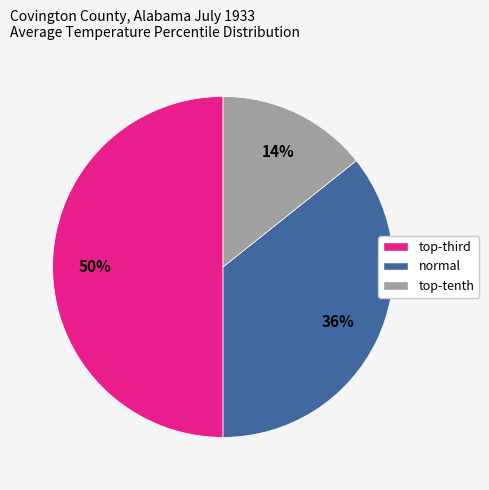

To the nearest percent, what portion does normal represent?

36%